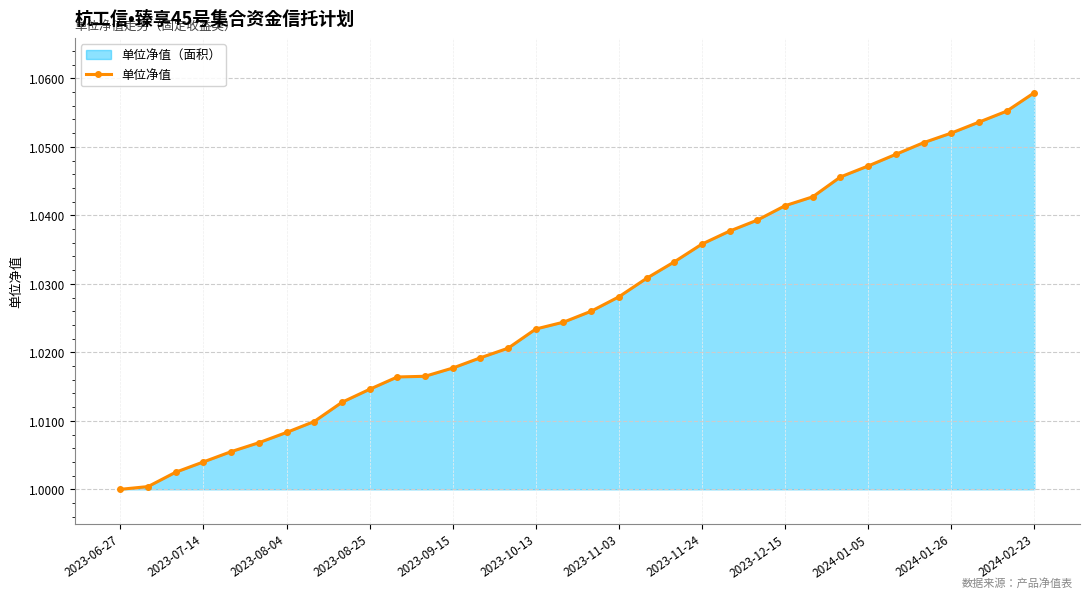

True or false: the data shows 1.4 at 2023-08-04.

False